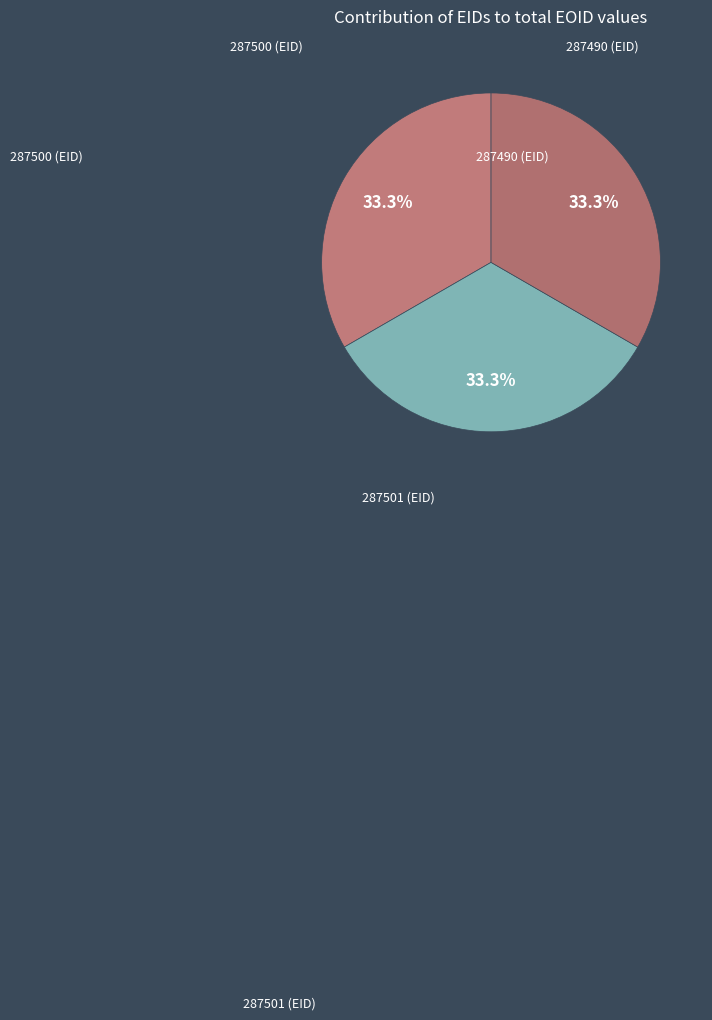

Is there any slice that represents more than half of the pie?

No